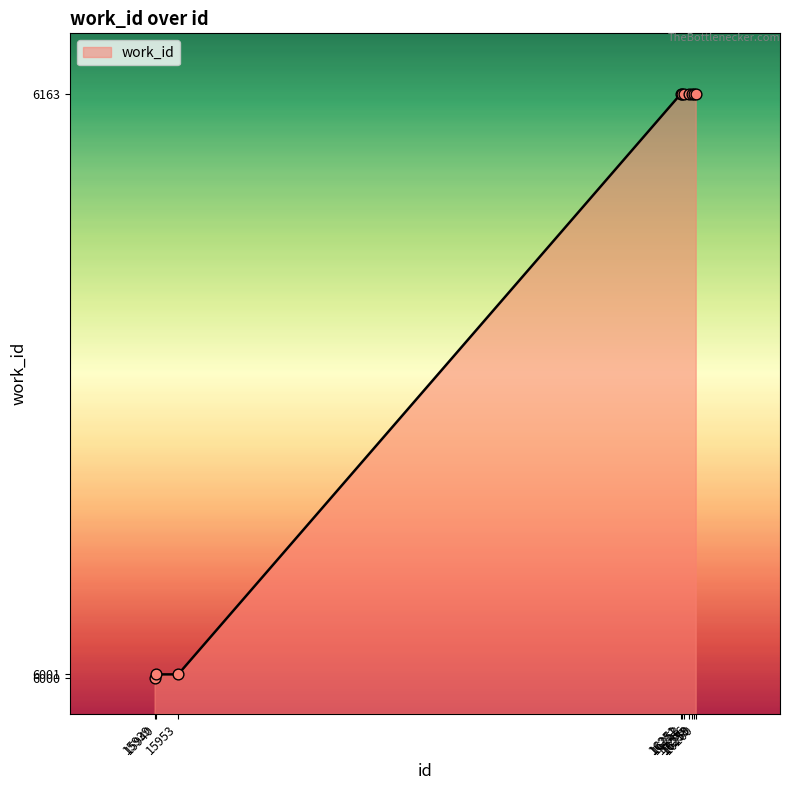

What is the ratio of the value at 16251 to the value at 15953?

1.0